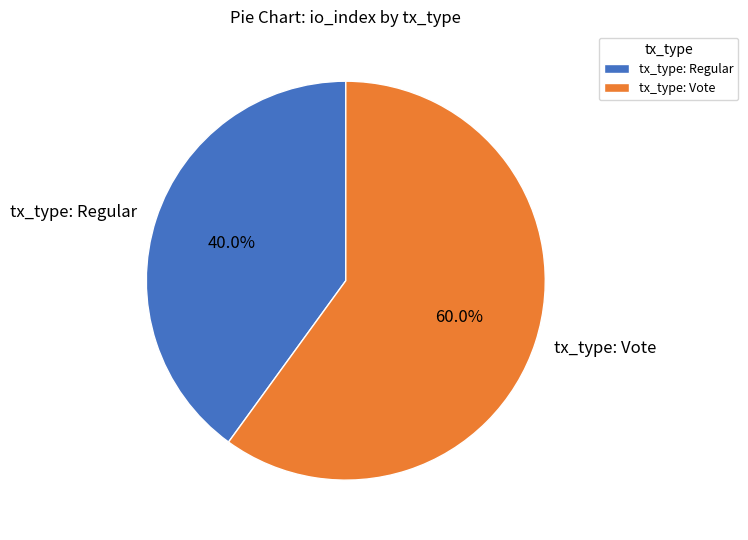

Which slice represents more than half of the pie?

tx_type: Vote